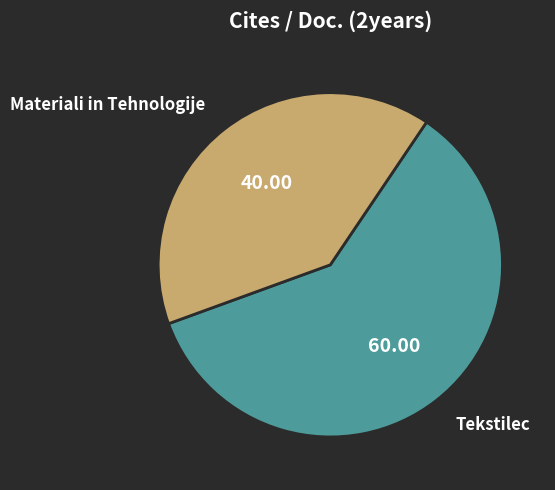

Combined, do Tekstilec and Materiali in Tehnologije account for over 50%?

Yes